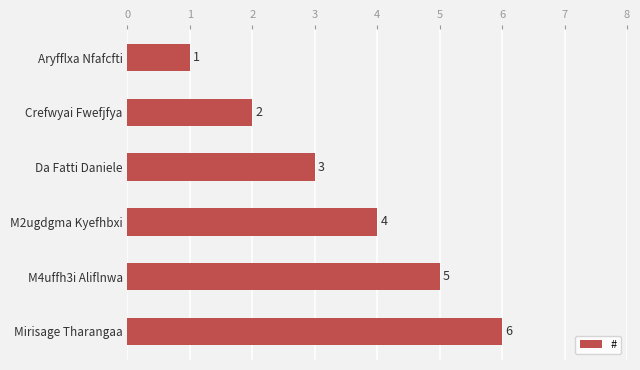

Are the bars horizontal?

Yes